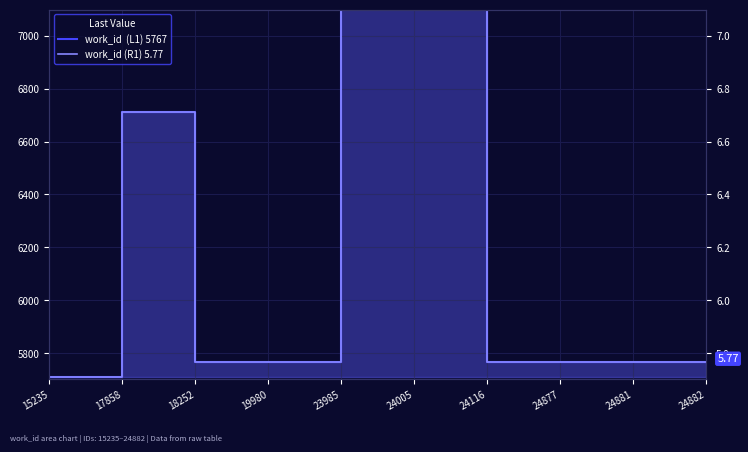

Does the chart display data point markers on the line(s)?

No